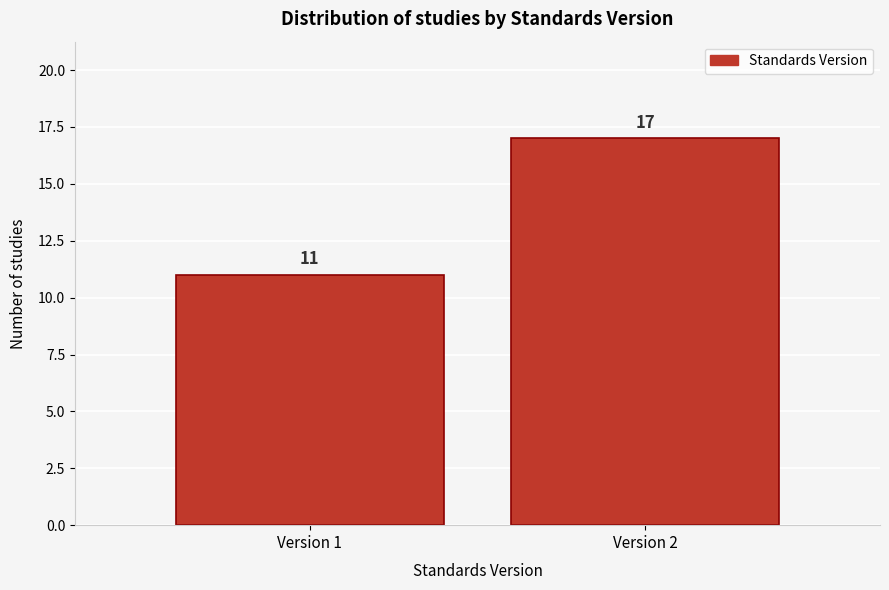

Reading left to right, extract all data points from this chart.

Version 1=11	Version 2=17